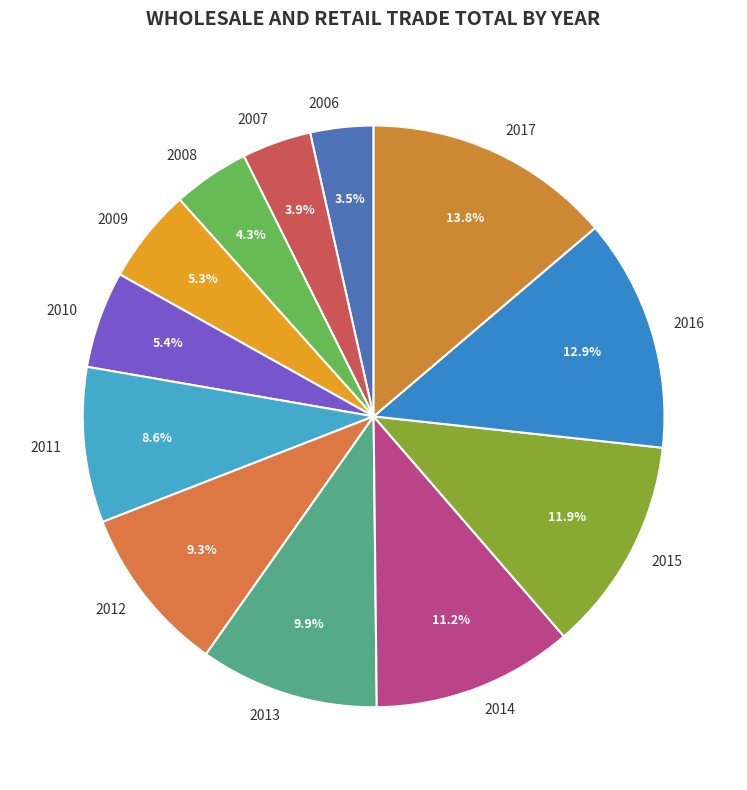

Which category has the biggest portion of the pie?

2017